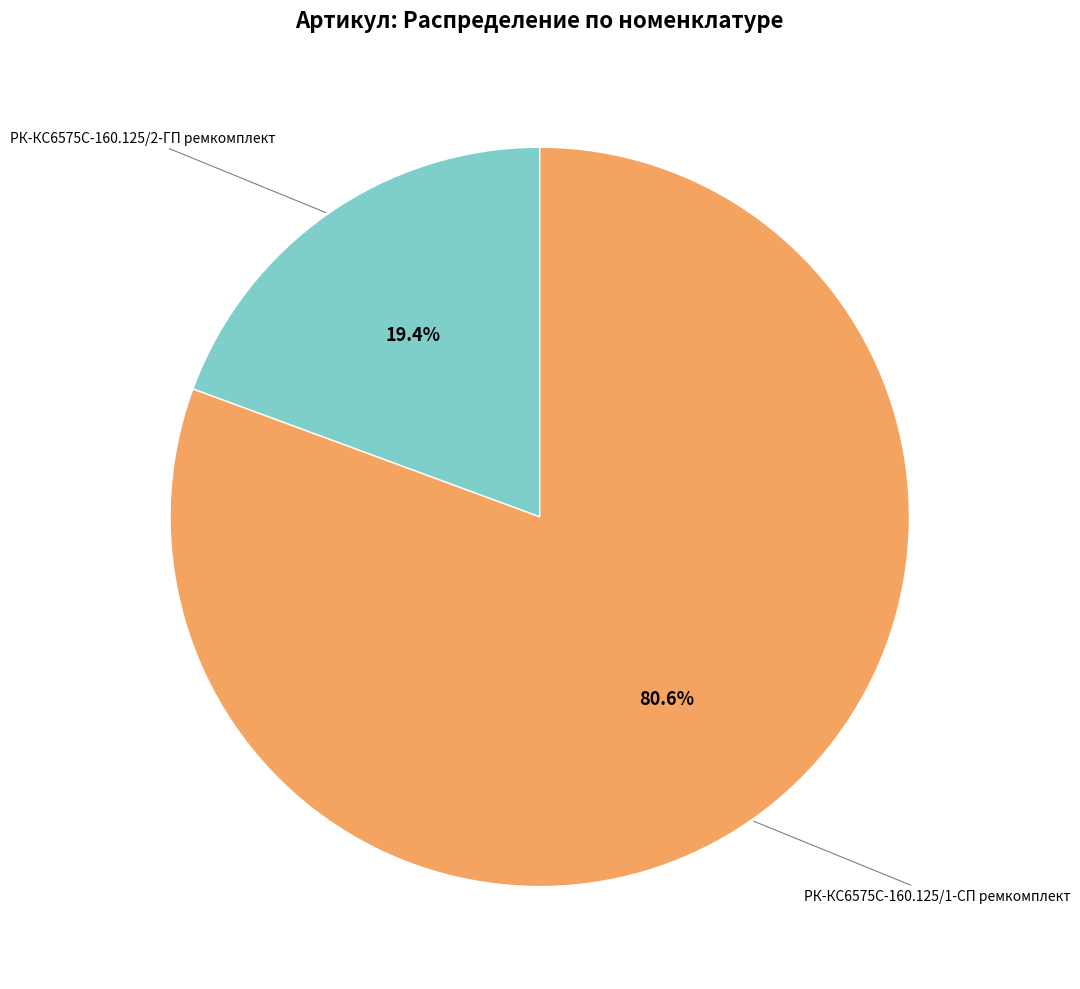

Is there a majority slice in this chart?

Yes